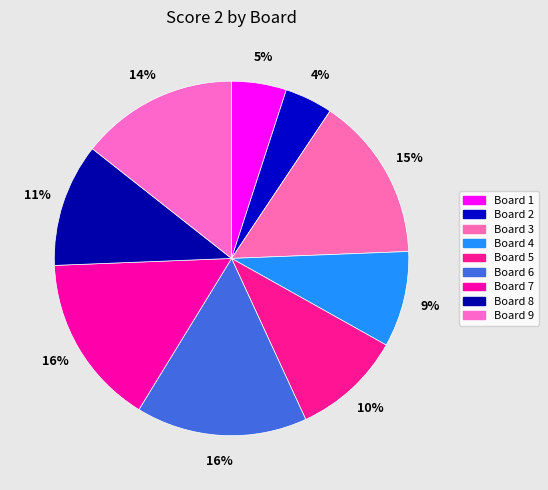

What portion of the pie excludes Board 1?

95.0%